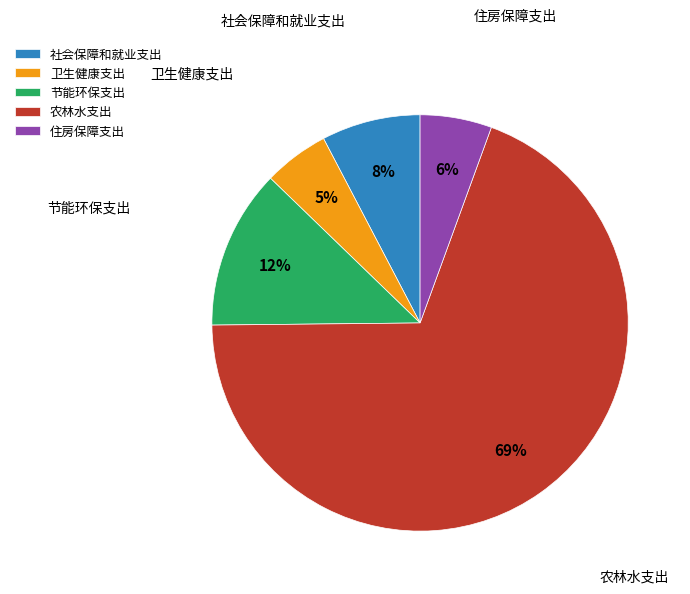

How many segments does this pie chart have?

5